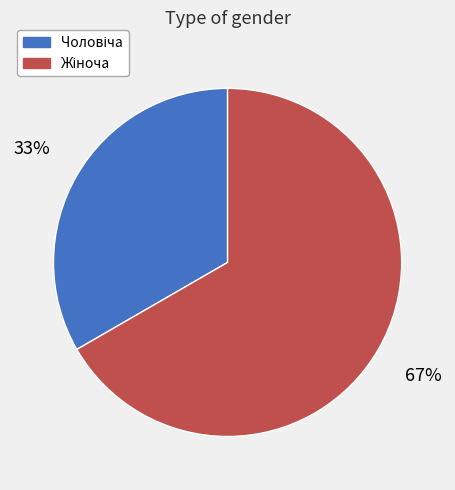

To the nearest percent, what is the average slice percentage?

50%